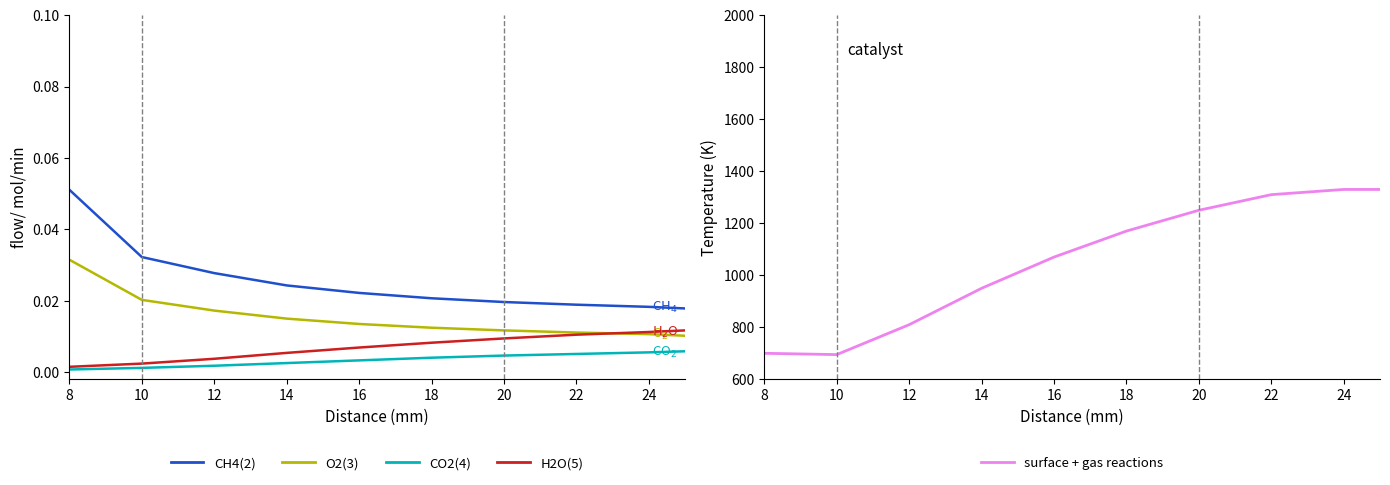

Does the chart have visible grid lines?

No